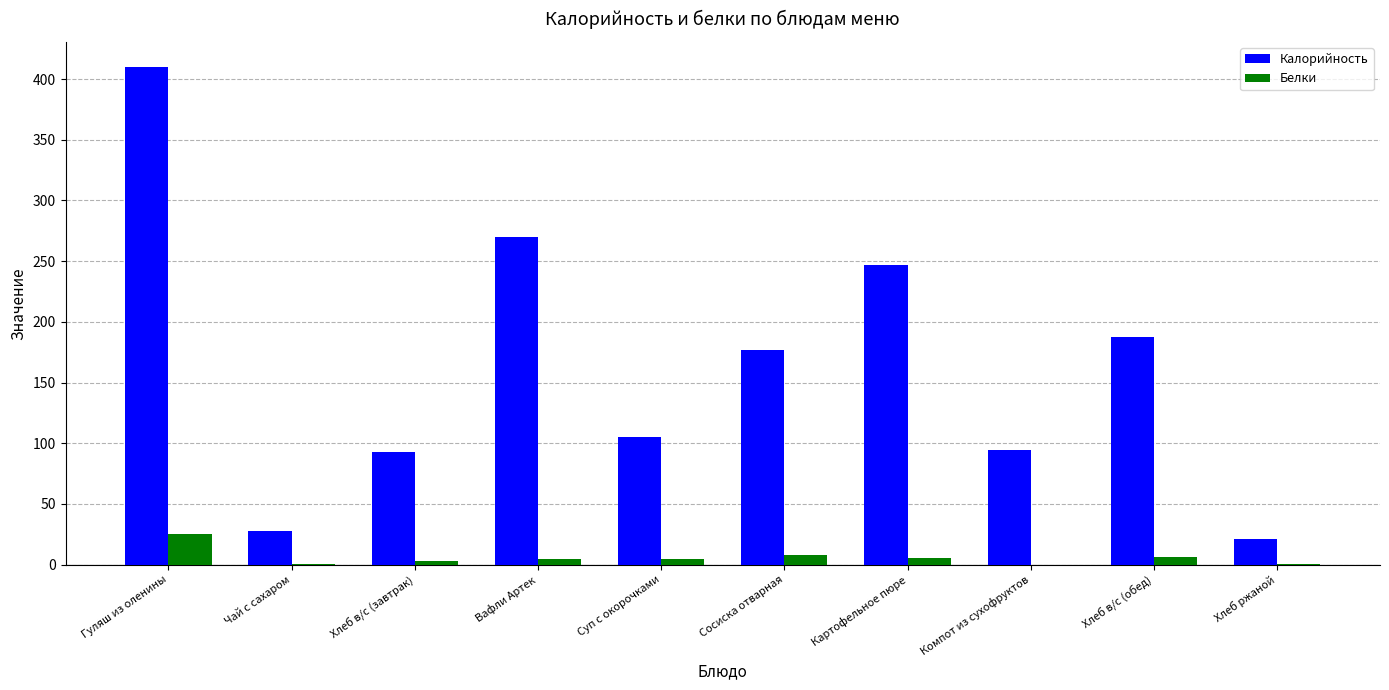

What are all the series names shown in the legend?

Калорийность, Белки